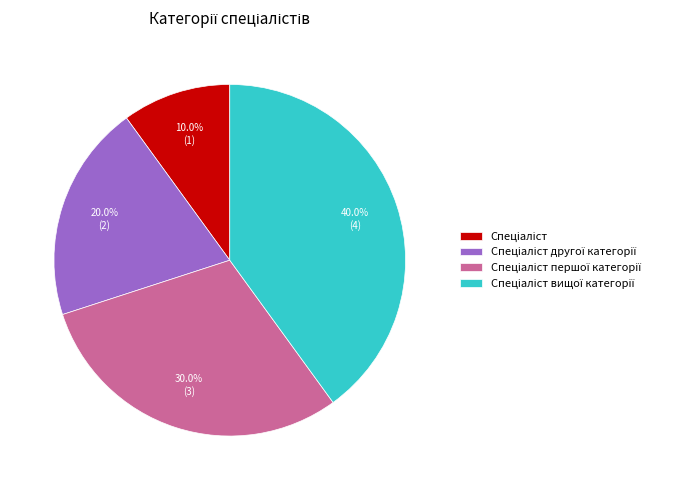

Is there a majority slice in this chart?

No